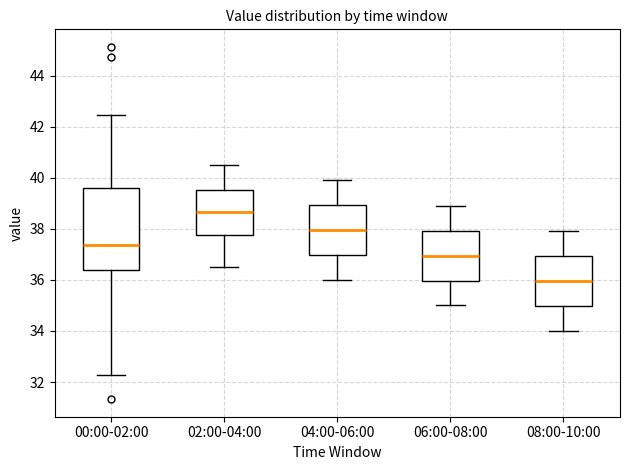

Which box has the highest median line?

02:00-04:00